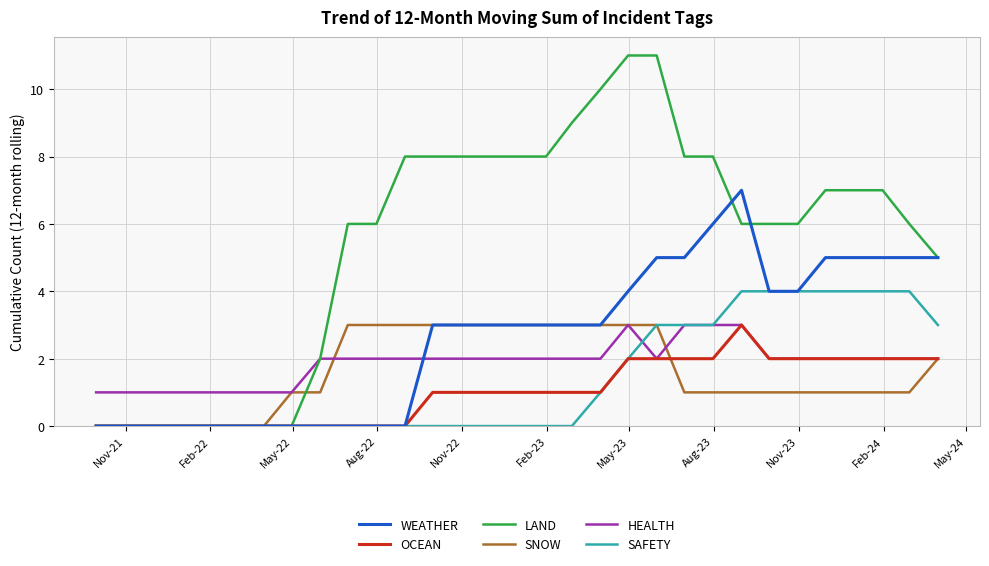

Which series has the largest range (max minus min)?

LAND